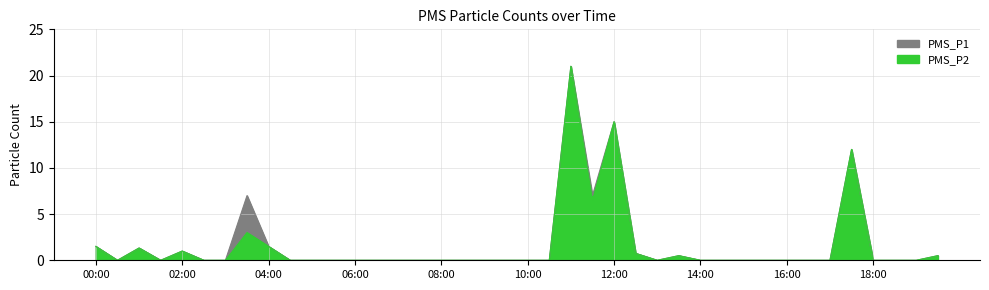

What is the total value across all series at 11:00?

42.0